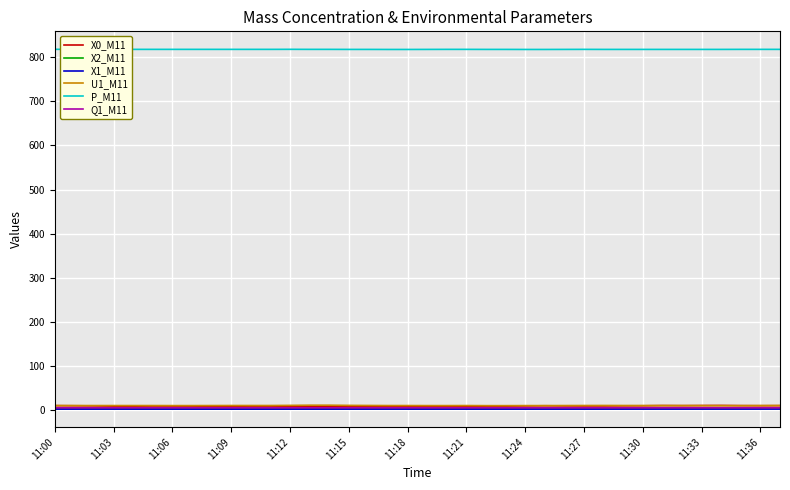

Rank the series by their maximum value, from lowest to highest.

X1_M11, X2_M11, Q1_M11, X0_M11, U1_M11, P_M11